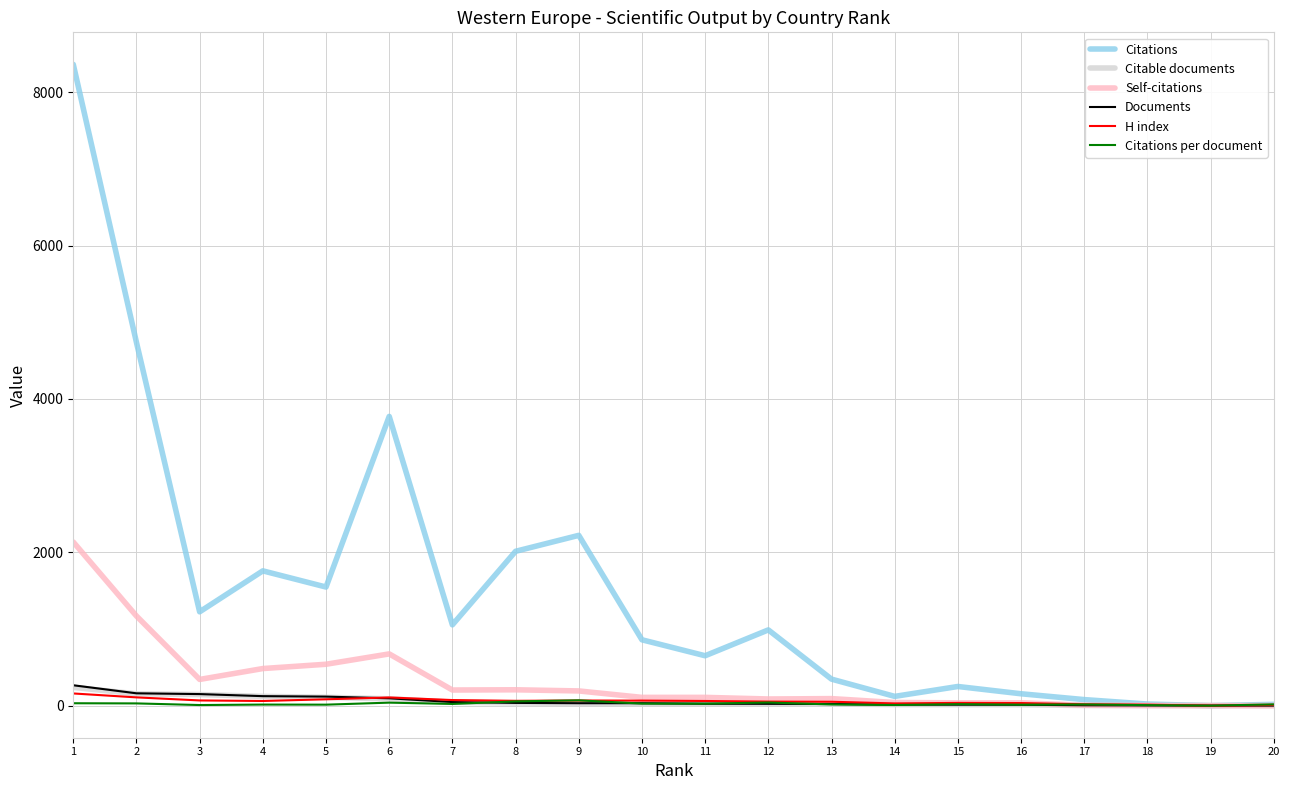

What value does the Citable documents series have at 6?

89.0